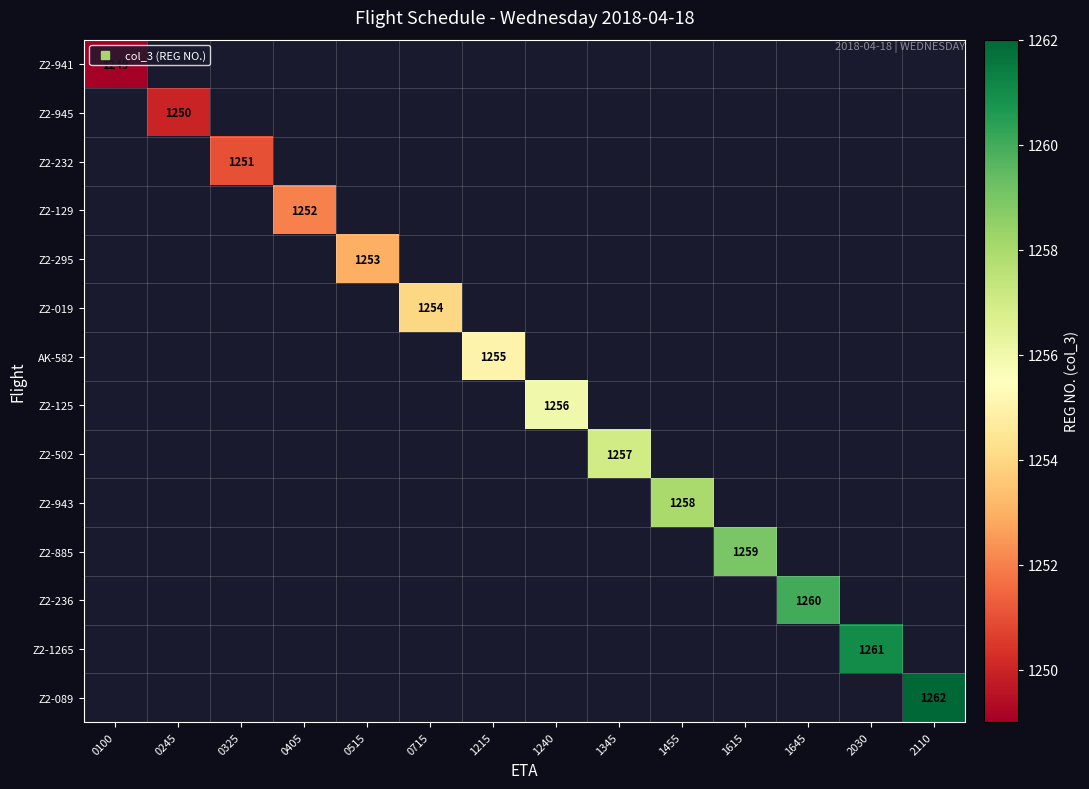

True or false: Z2-945 has a value of 1250.0 at 0245.

True